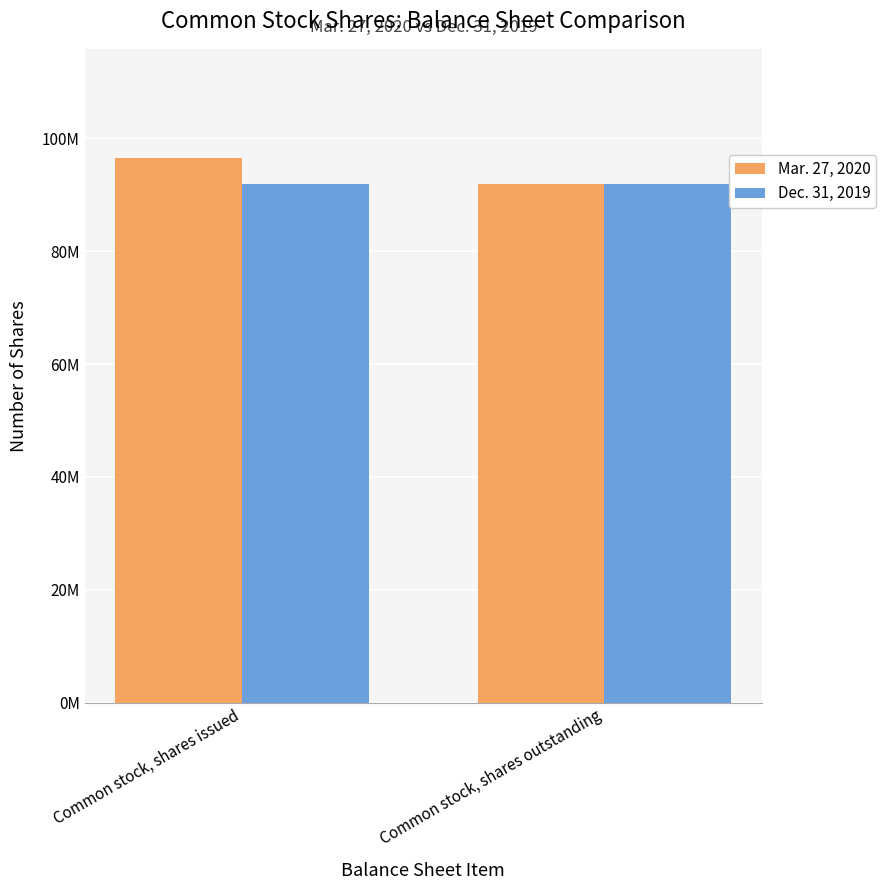

At Common stock, shares outstanding, list the series in order from smallest to largest.

Mar. 27, 2020, Dec. 31, 2019